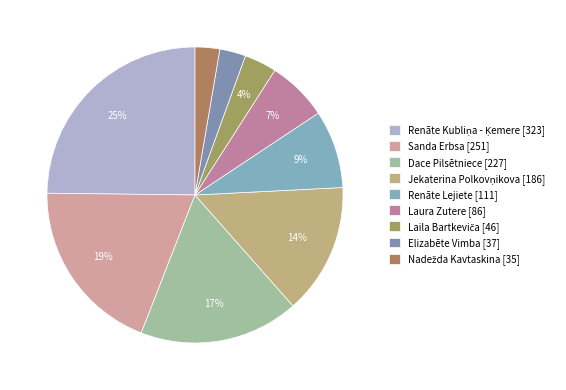

To the nearest percent, what percentage of the pie is Dace Pilsētniece [227]?

17%